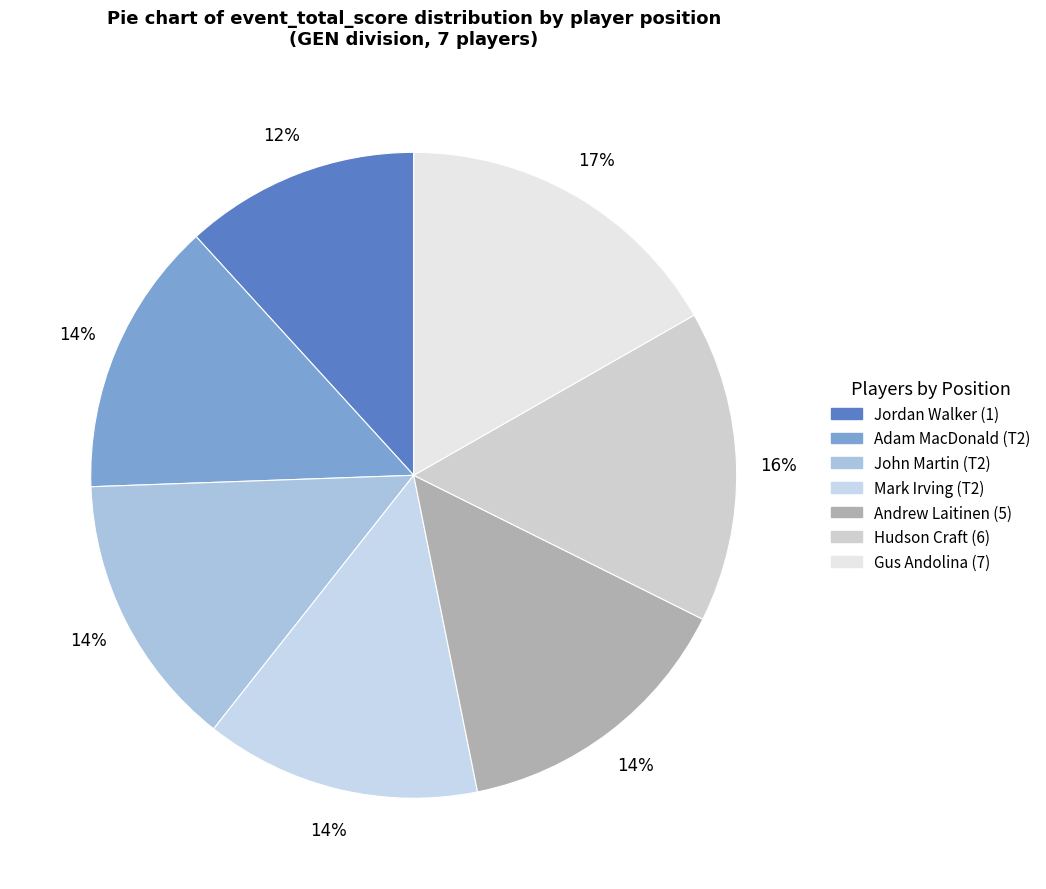

Is it true that Hudson Craft (6) is 16% of the pie?

True